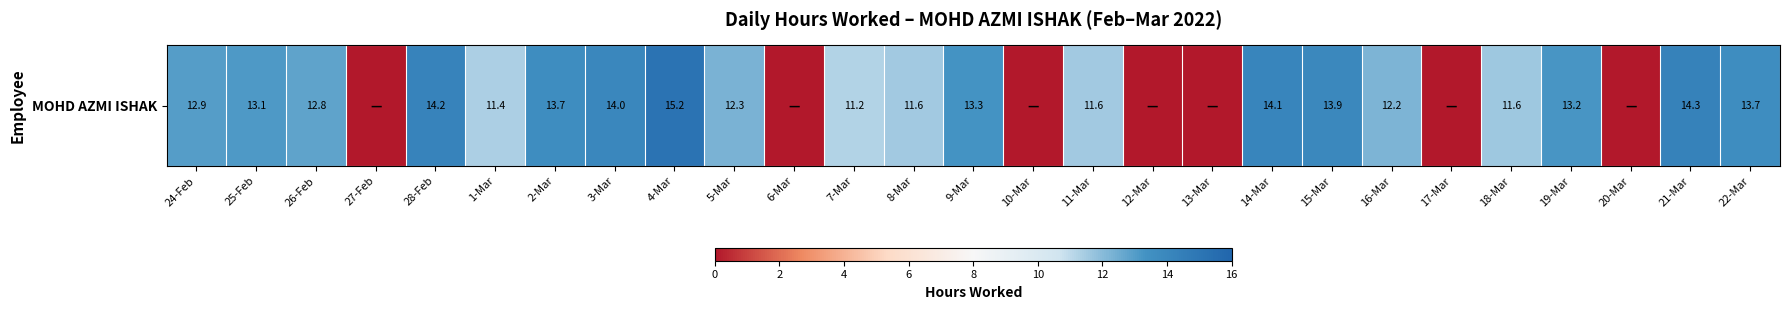

Where is the data nearest to the value 7?

7-Mar